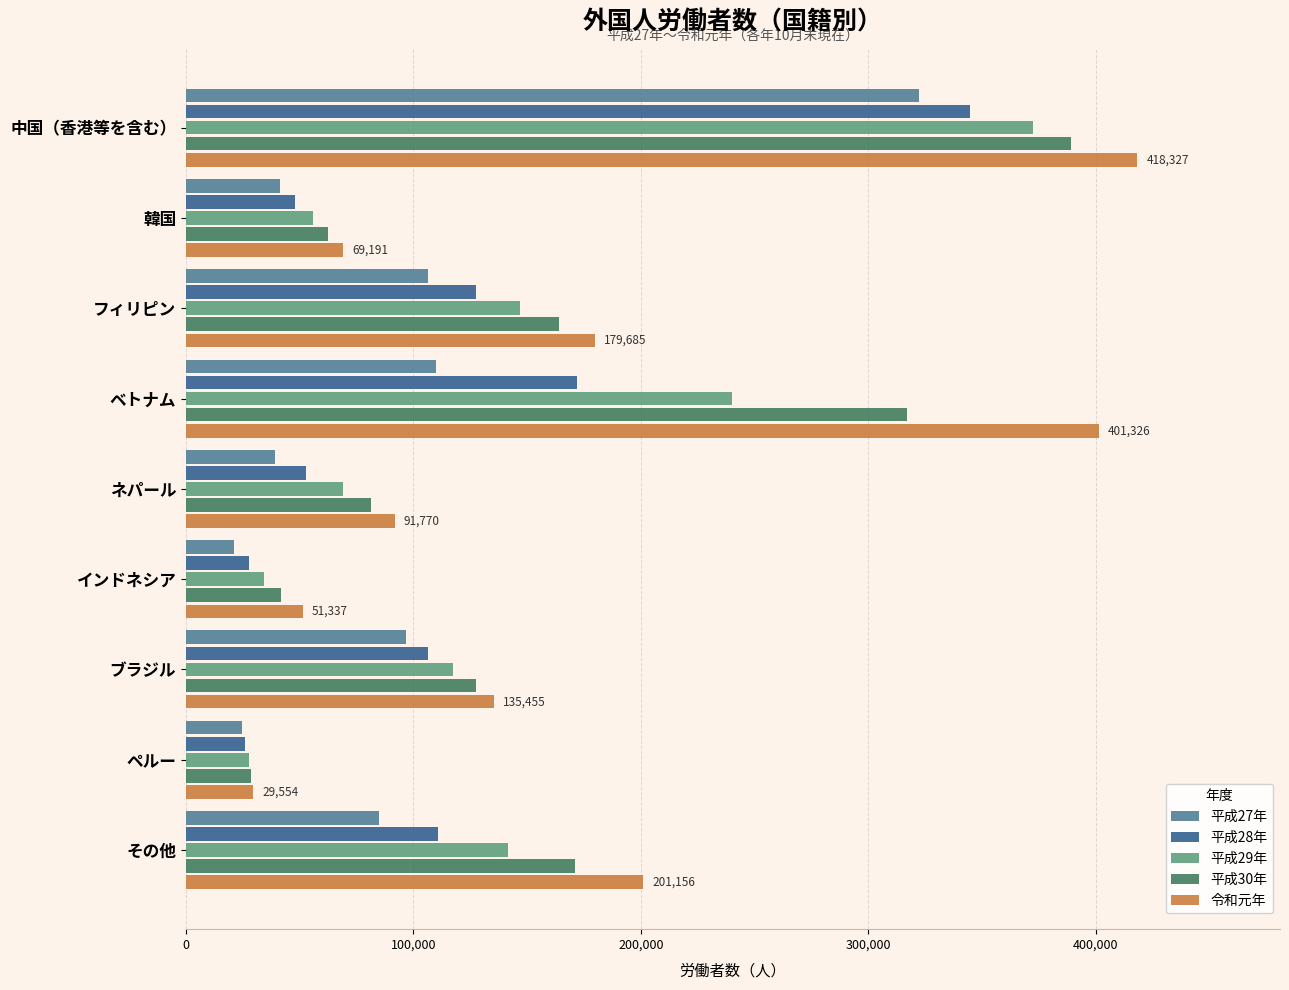

Is it true that 平成28年 equals 131403 at 中国（香港等を含む）?

False